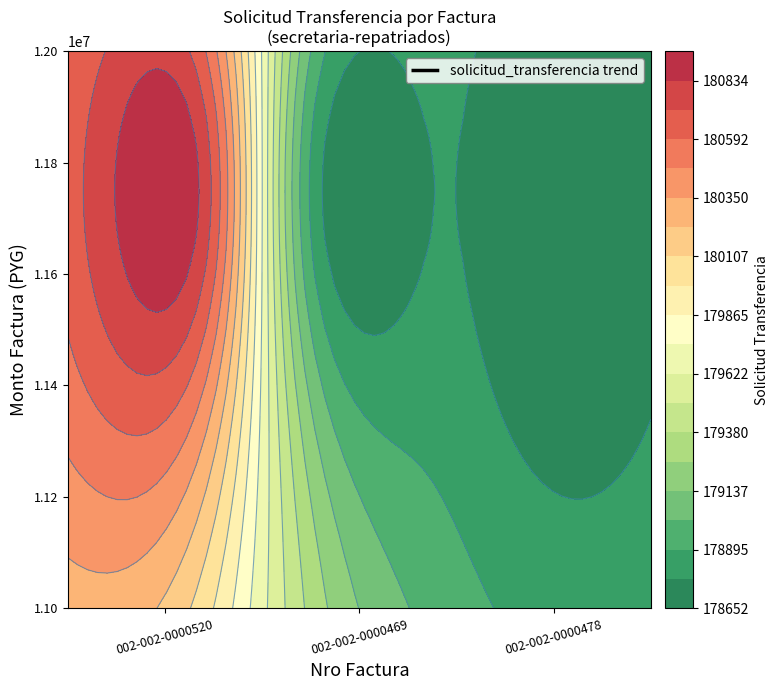

Which category has the lowest value across all series?

002-002-0000469